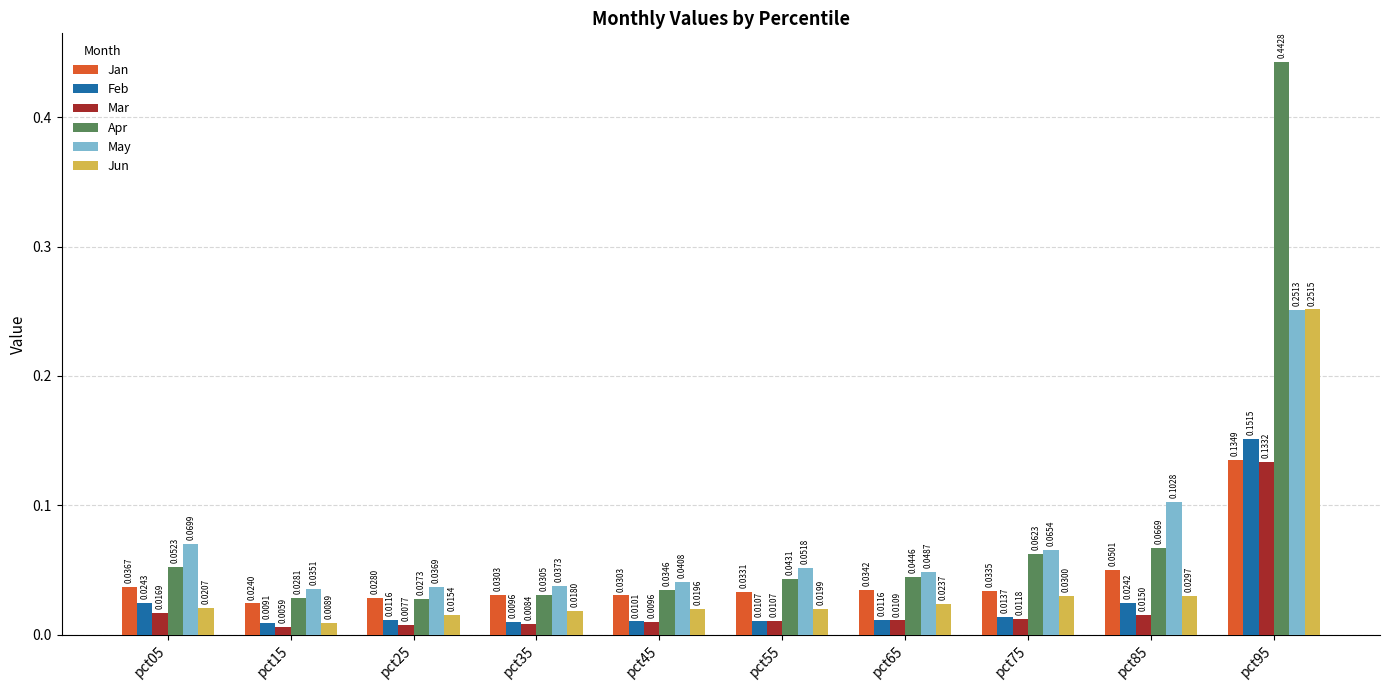

How many bars are there in each group?

6